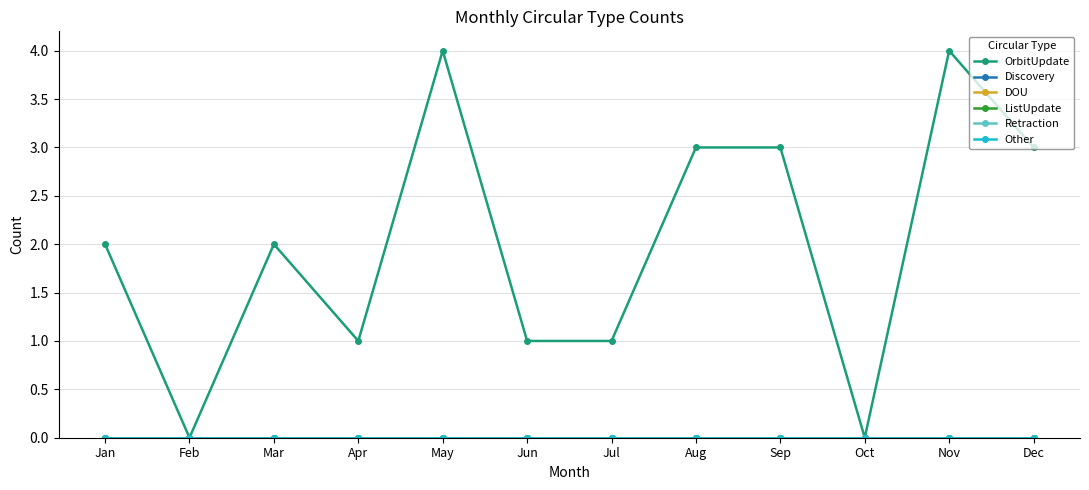

The value of DOU at May is 0. True or false?

True